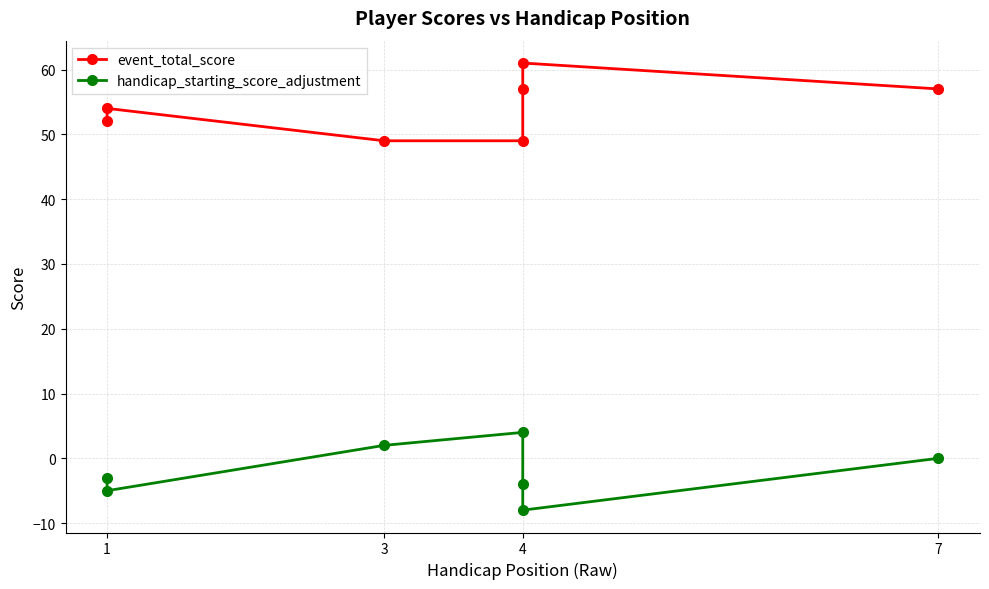

What is the value of the handicap_starting_score_adjustment point at the 4th from the left?

4